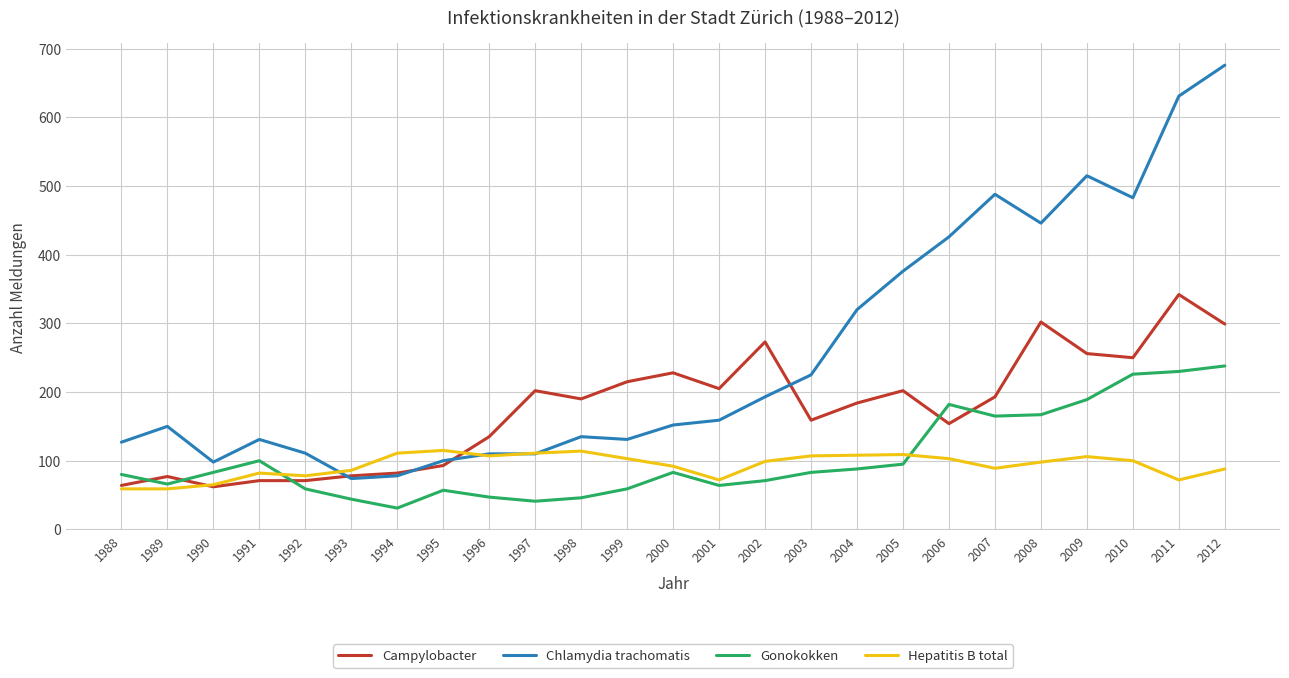

Where does the Hepatitis B total series first go above 99?

1994